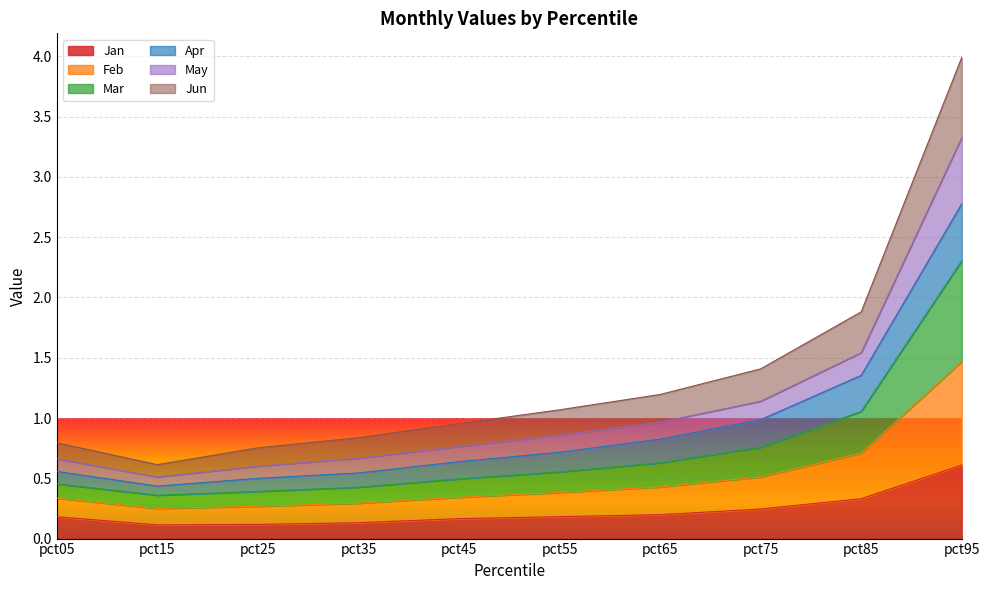

True or false: Jan and Feb intersect in this chart.

False